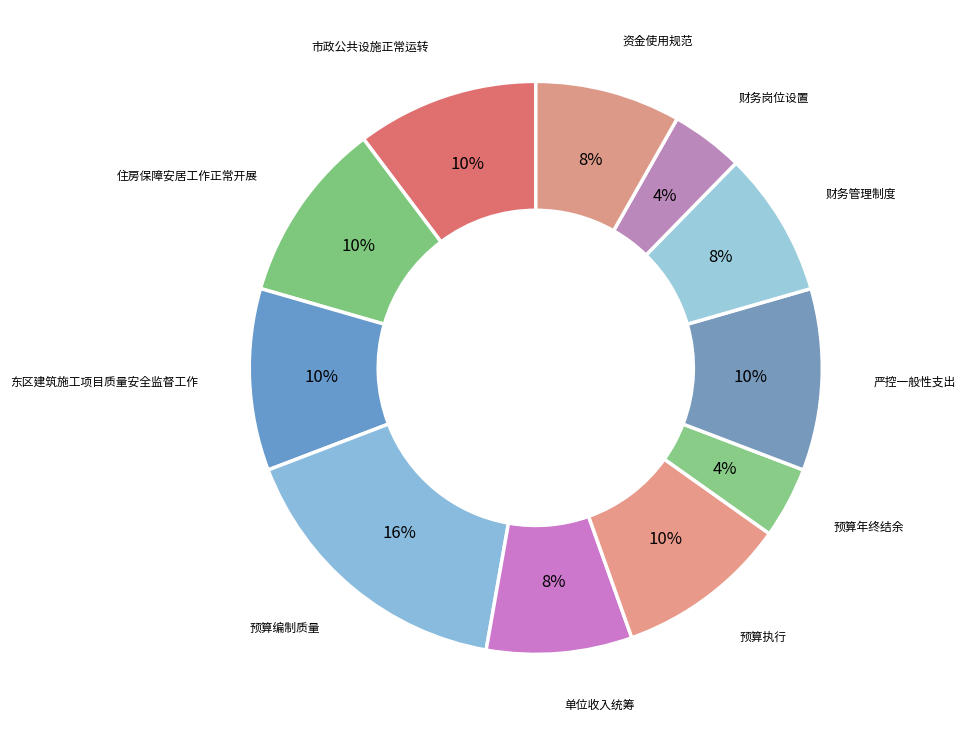

How many segments does this pie chart have?

11